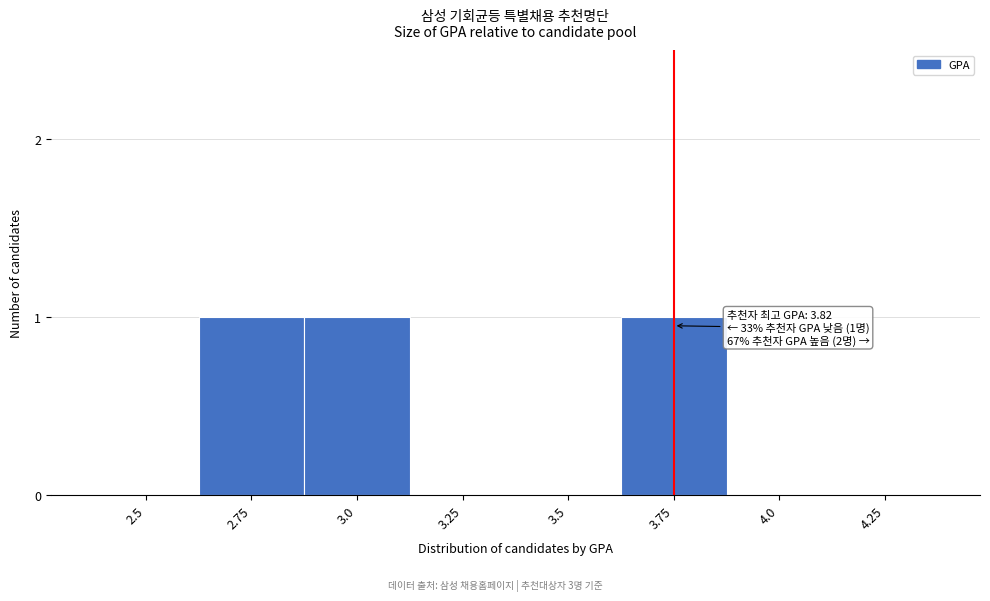

Reading left to right, extract all data points from this chart.

2.5=0	2.75=1	3.0=1	3.25=0	3.5=0	3.75=1	4.0=0	4.25=0